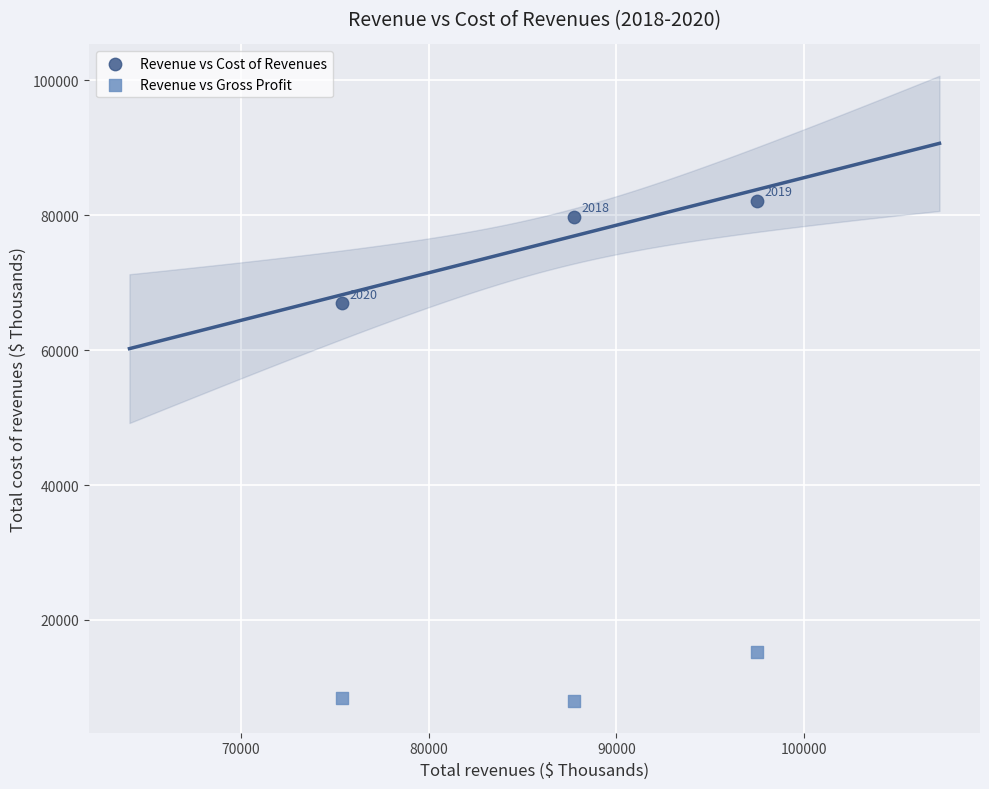

In the Revenue vs Cost of Revenues series, what Y value is closest to 74551?

79776